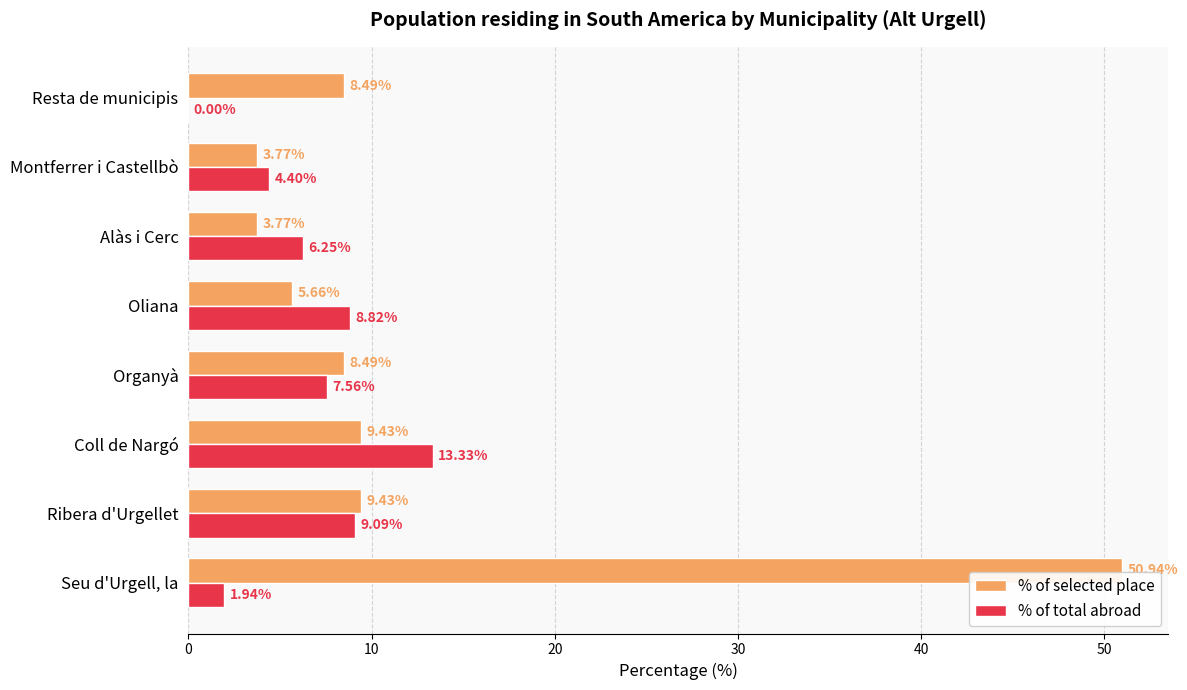

What is the sum of all % of selected place values?

100.0